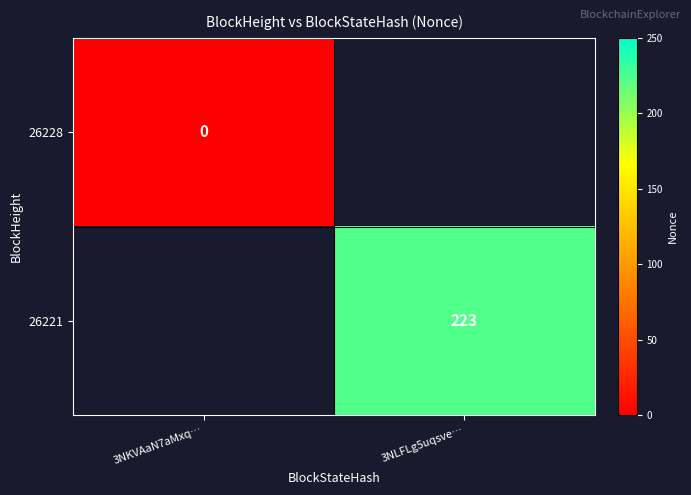

Is it true that 26221 equals 293 at 3NLFLg5uqsve…?

False